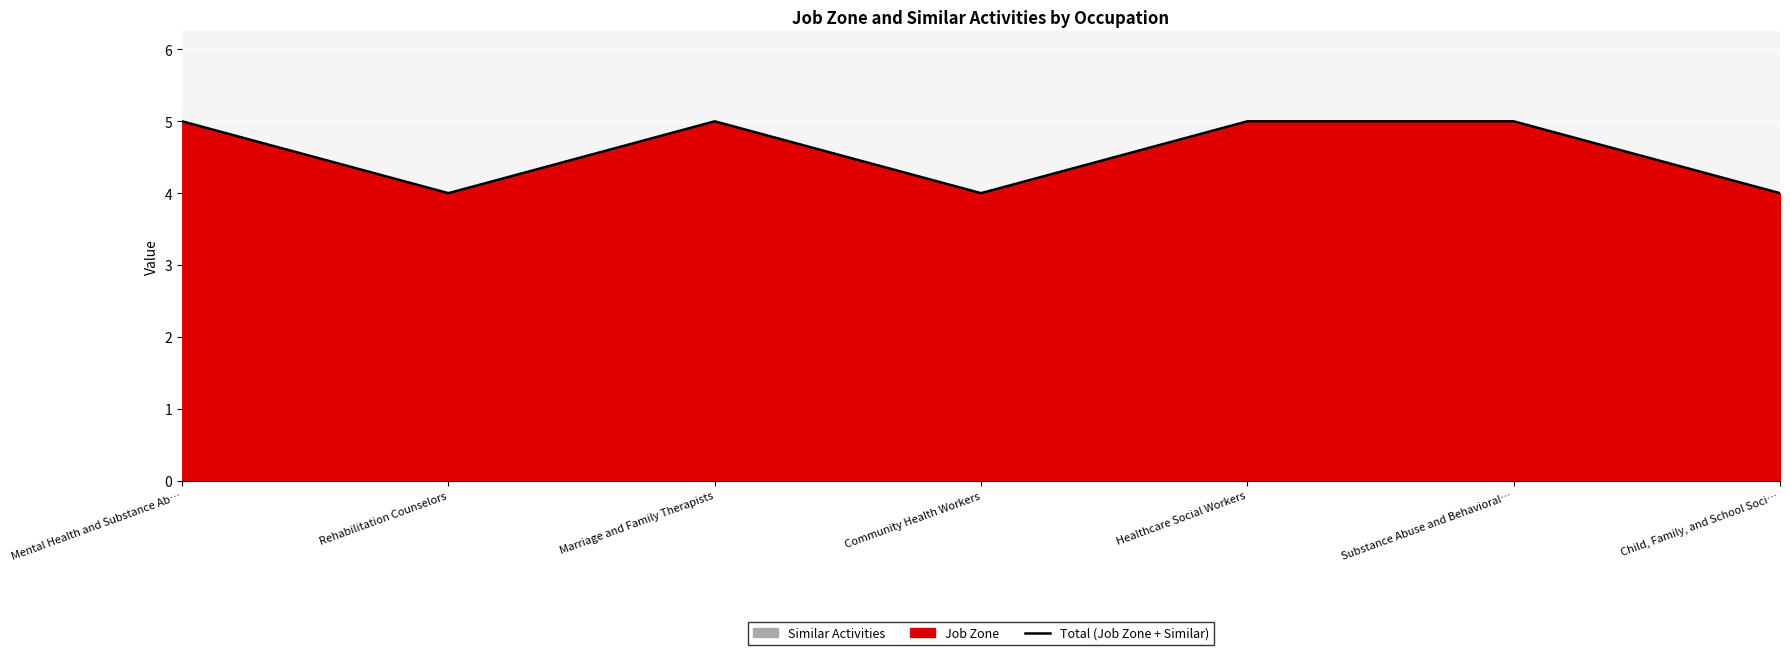

What is the value of the 5th point from the left?

5